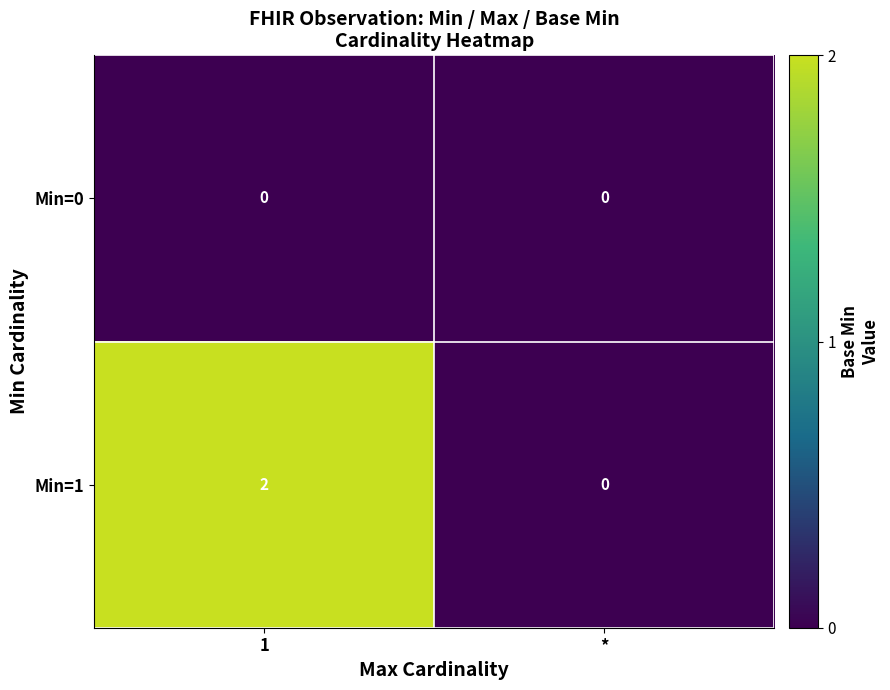

Which series changed the most between 1 and *?

Min=1